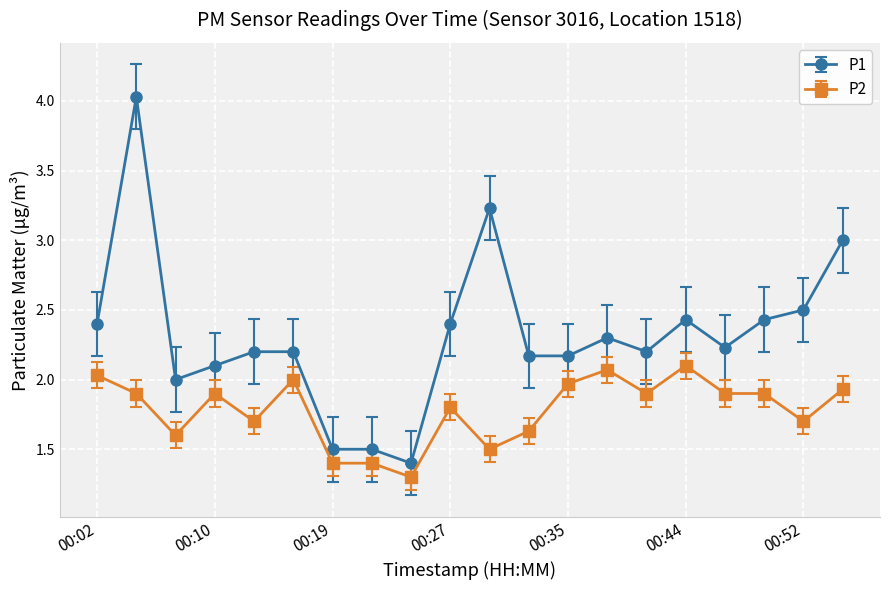

Rank the series by their maximum value, from highest to lowest.

P1, P2